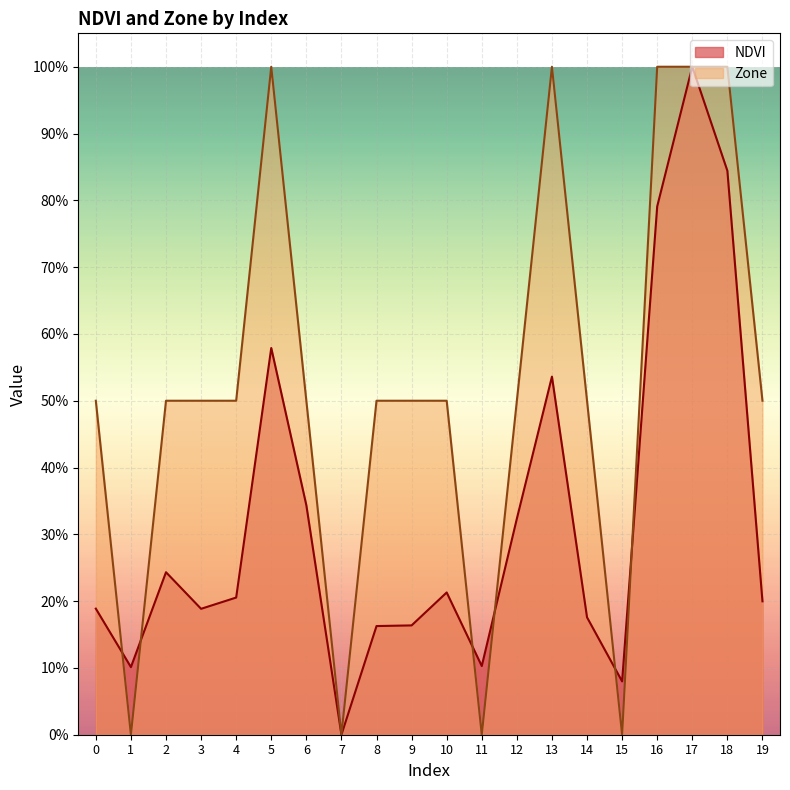

What is the maximum value shown in the chart?

1.0